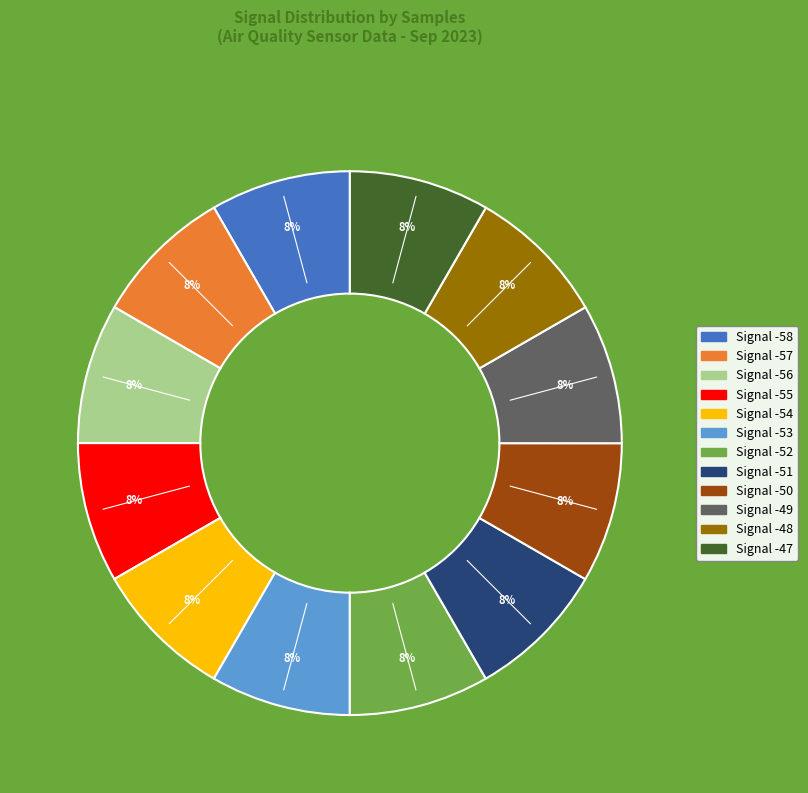

Is there any slice that represents more than half of the pie?

No